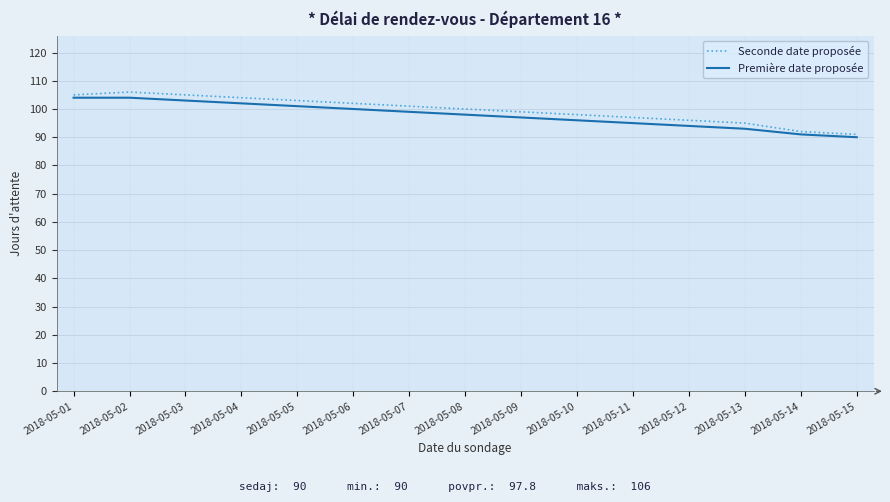

What is the minimum value shown in the chart?

90